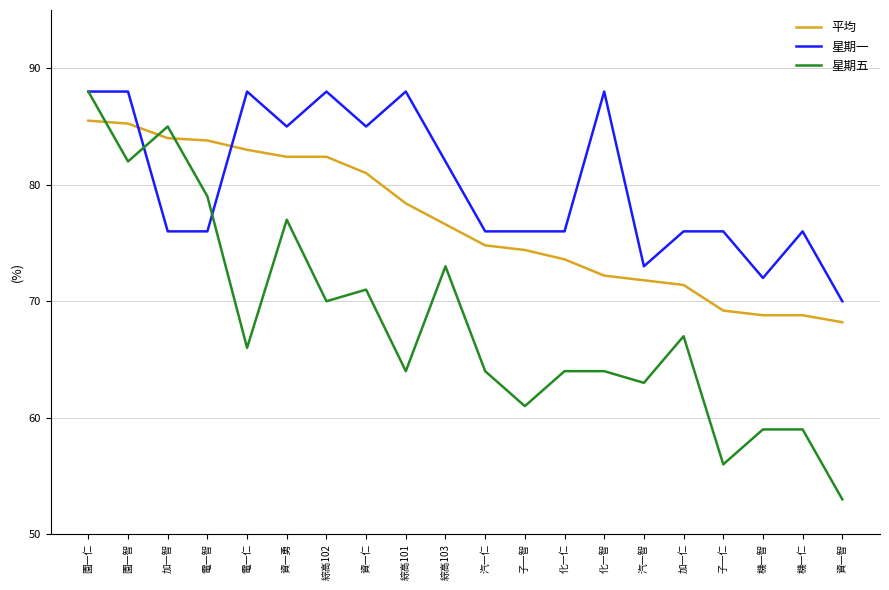

What is the greatest value displayed?

88.0